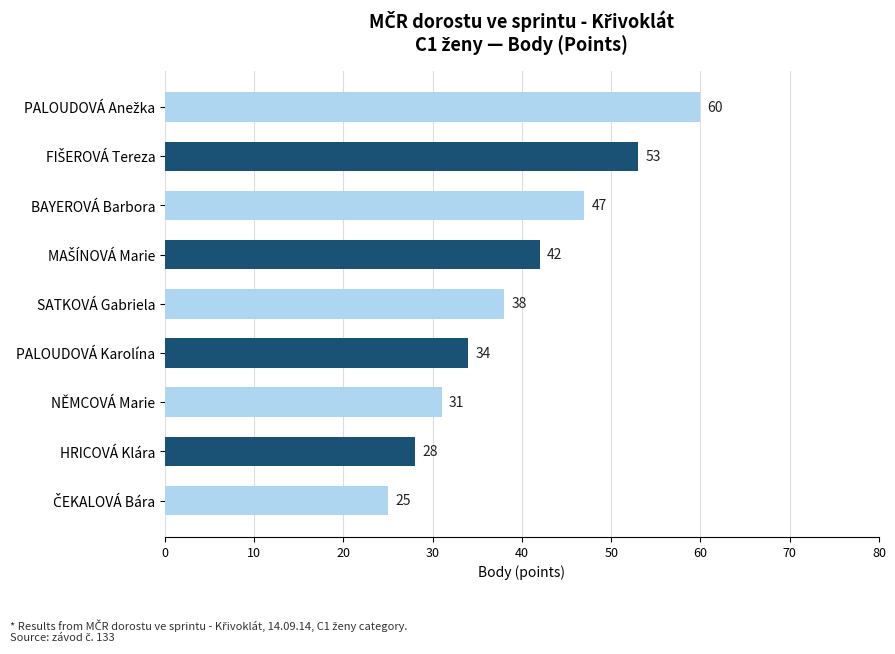

Approximately how many times larger is the value at HRICOVÁ Klára compared to BAYEROVÁ Barbora?

0.6